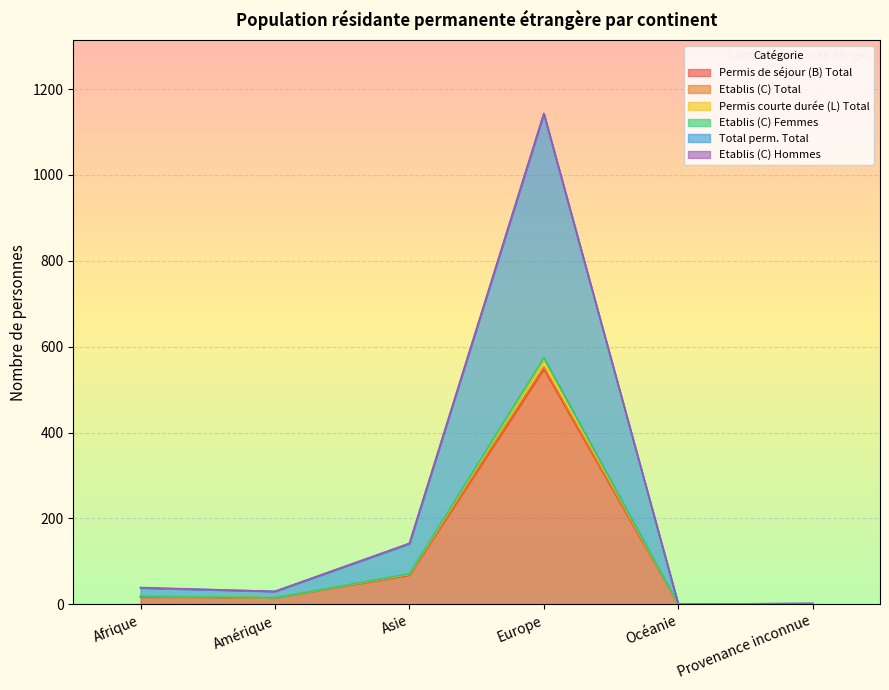

Which series changed the most between Océanie and Provenance inconnue?

Total perm. Total